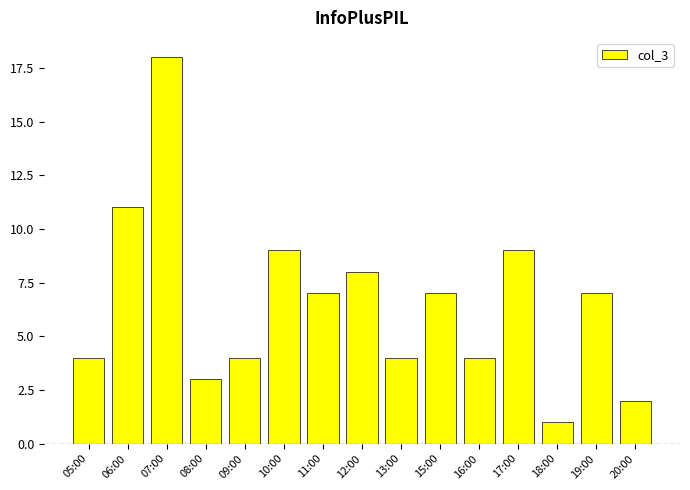

Reading left to right, list all the values displayed in this chart.

4	11	18	3	4	9	7	8	4	7	4	9	1	7	2